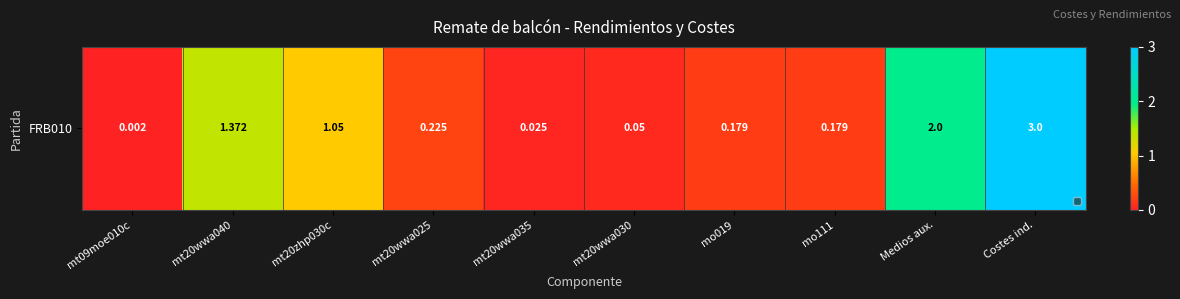

Rank the categories by value from lowest to highest.

mt09moe010c, mt20wwa035, mt20wwa030, mo019, mo111, mt20wwa025, mt20zhp030c, mt20wwa040, Medios aux., Costes ind.